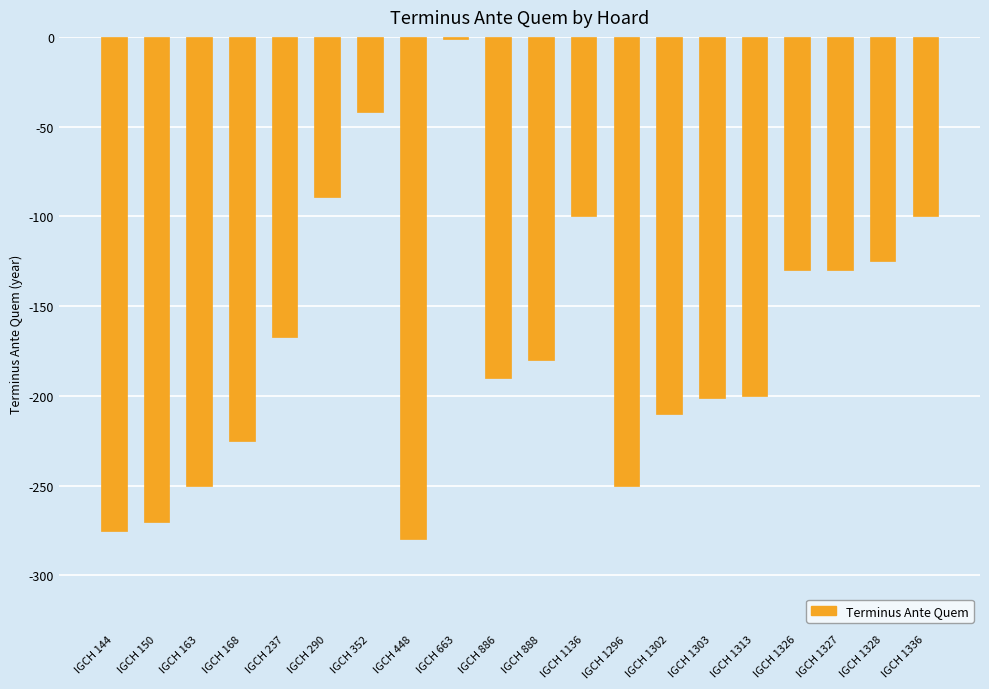

How many values exceed -180?

9